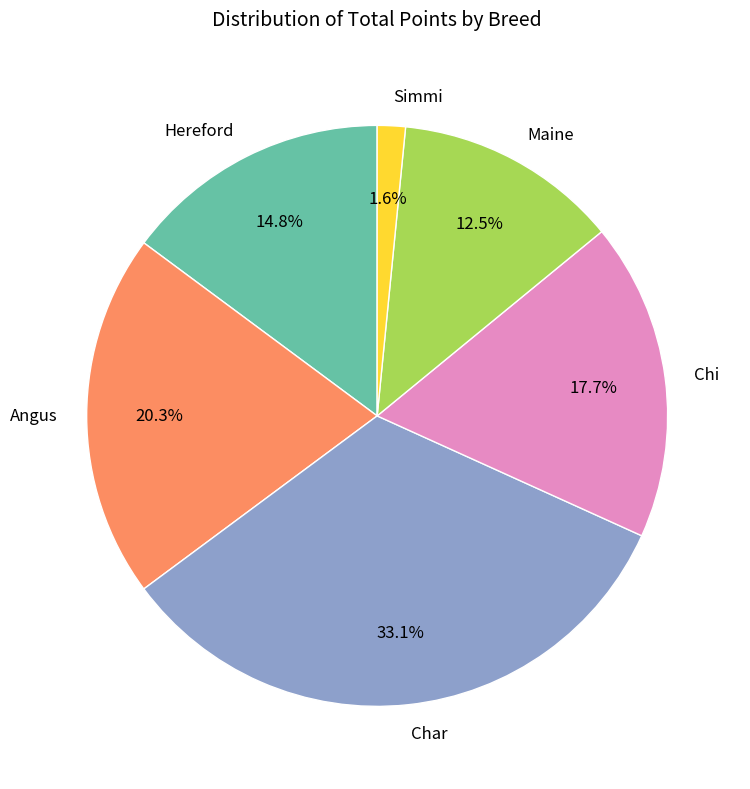

What is the largest slice in the pie chart?

Char